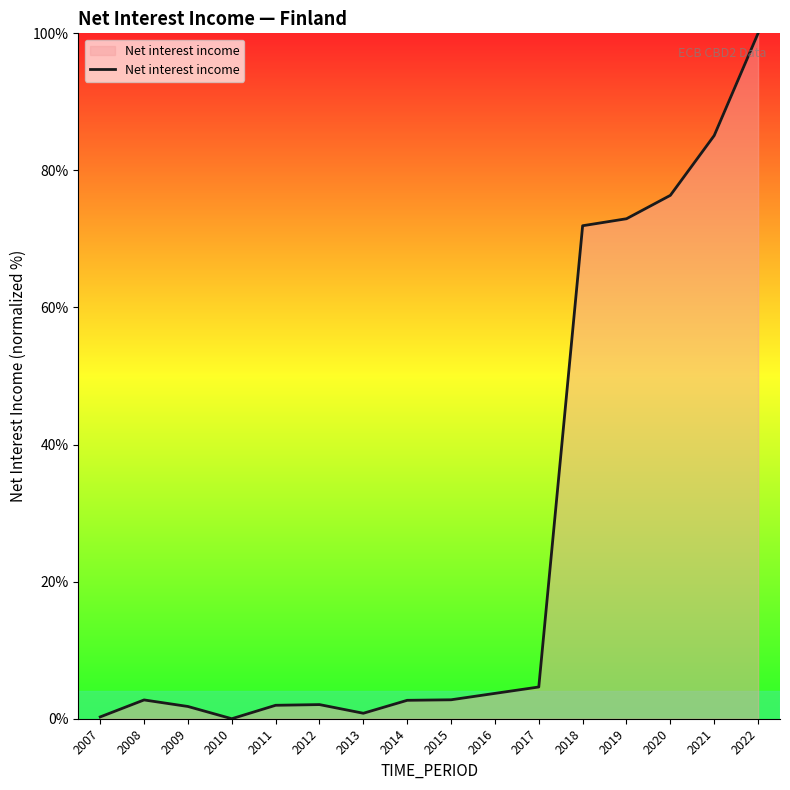

Does the chart display data point markers on the line(s)?

No